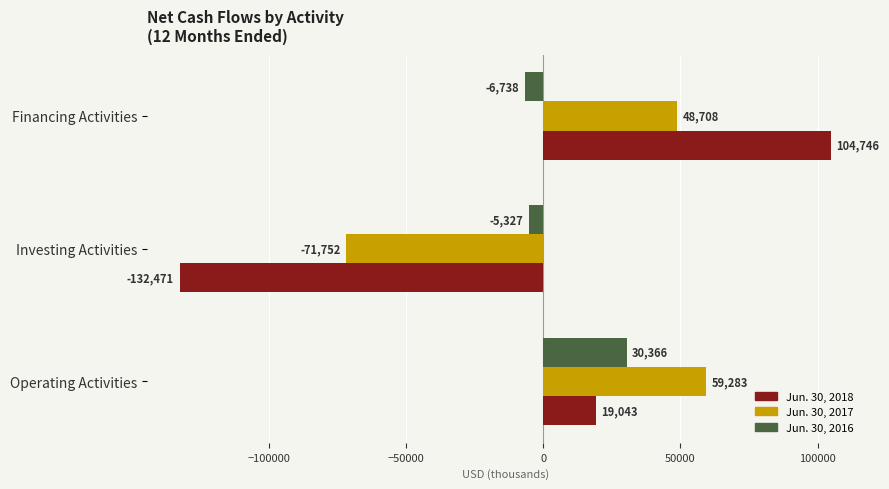

What is the maximum value for Jun. 30, 2017?

59283